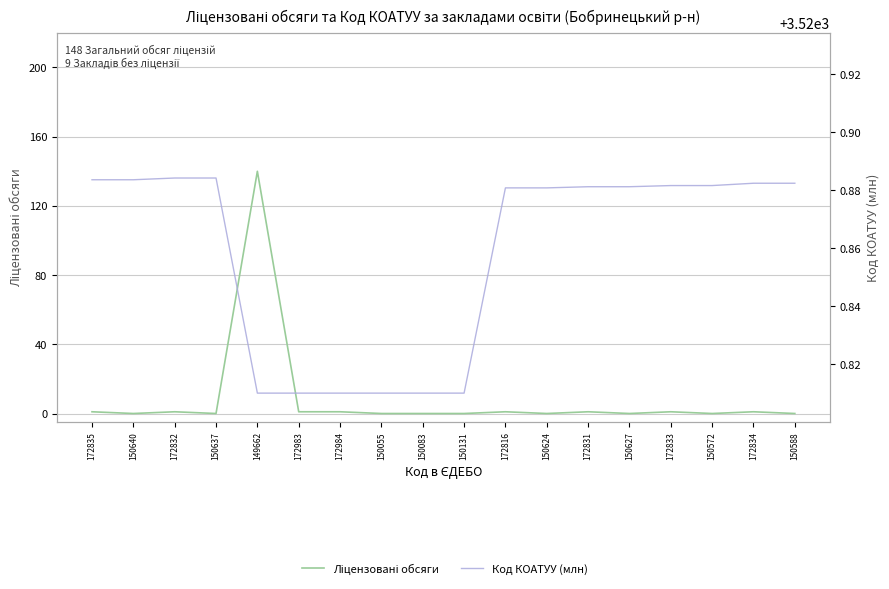

Is this an area chart (filled region under the line)?

No